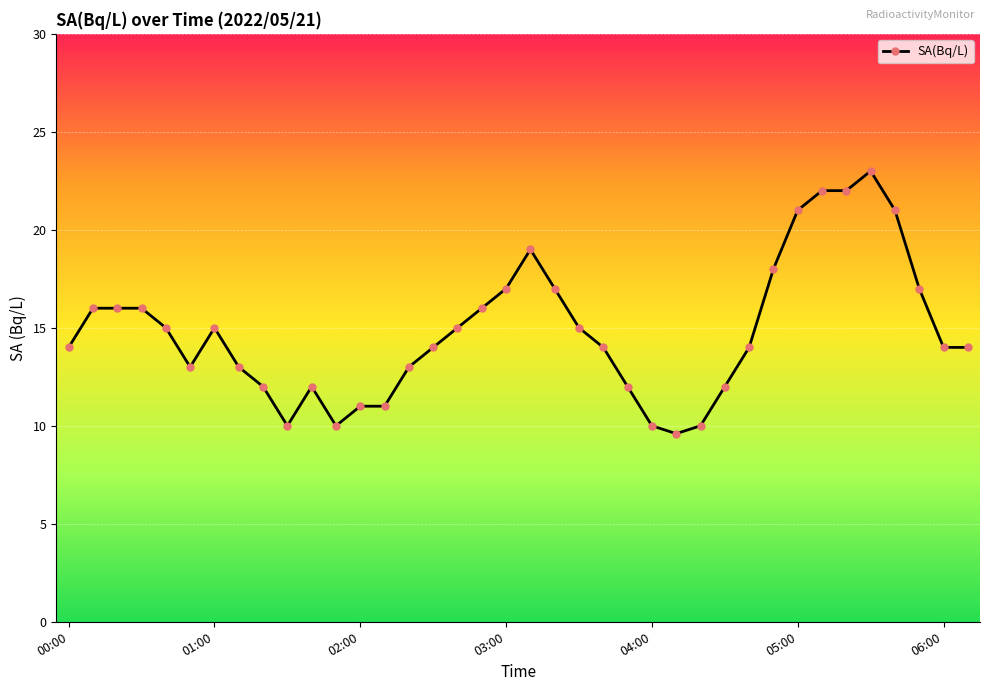

True or false: the data has more than 2 interior local peaks.

True